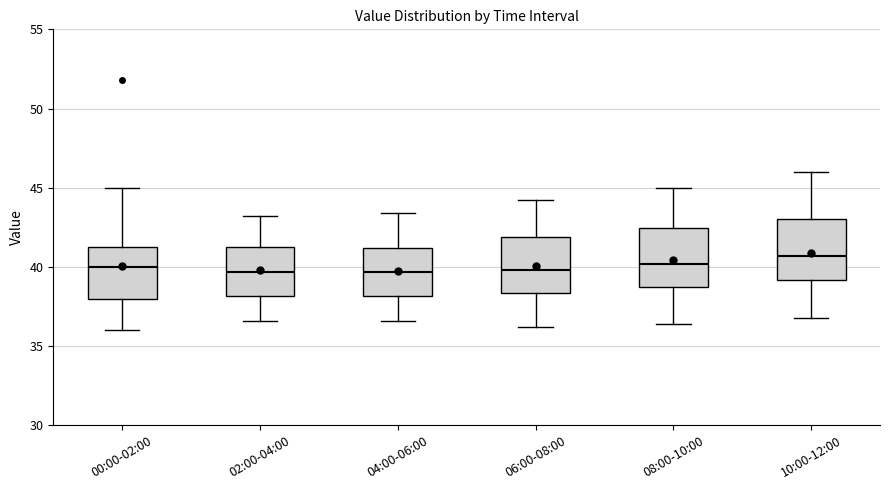

Reading left to right, read every box against the y-axis: the position of its median line, the range the box covers, and the ends of its whiskers. The values are not printed on the chart, so give them approximately, as read against the axis.

00:00-02:00: median 40.0, box 38.0 to 41.5, whiskers 36.0 to 45.0
02:00-04:00: median 39.5, box 38.0 to 41.5, whiskers 36.5 to 43.0
04:00-06:00: median 39.5, box 38.0 to 41.0, whiskers 36.5 to 43.5
06:00-08:00: median 40.0, box 38.5 to 42.0, whiskers 36.0 to 44.0
08:00-10:00: median 40.0, box 39.0 to 42.5, whiskers 36.5 to 45.0
10:00-12:00: median 40.5, box 39.0 to 43.0, whiskers 37.0 to 46.0